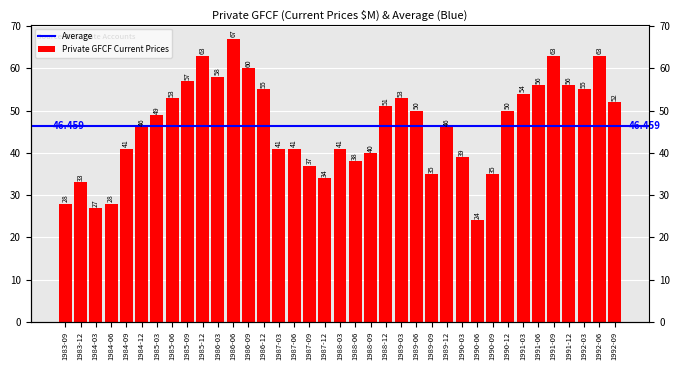

What is the difference between the second highest and second lowest values?

36